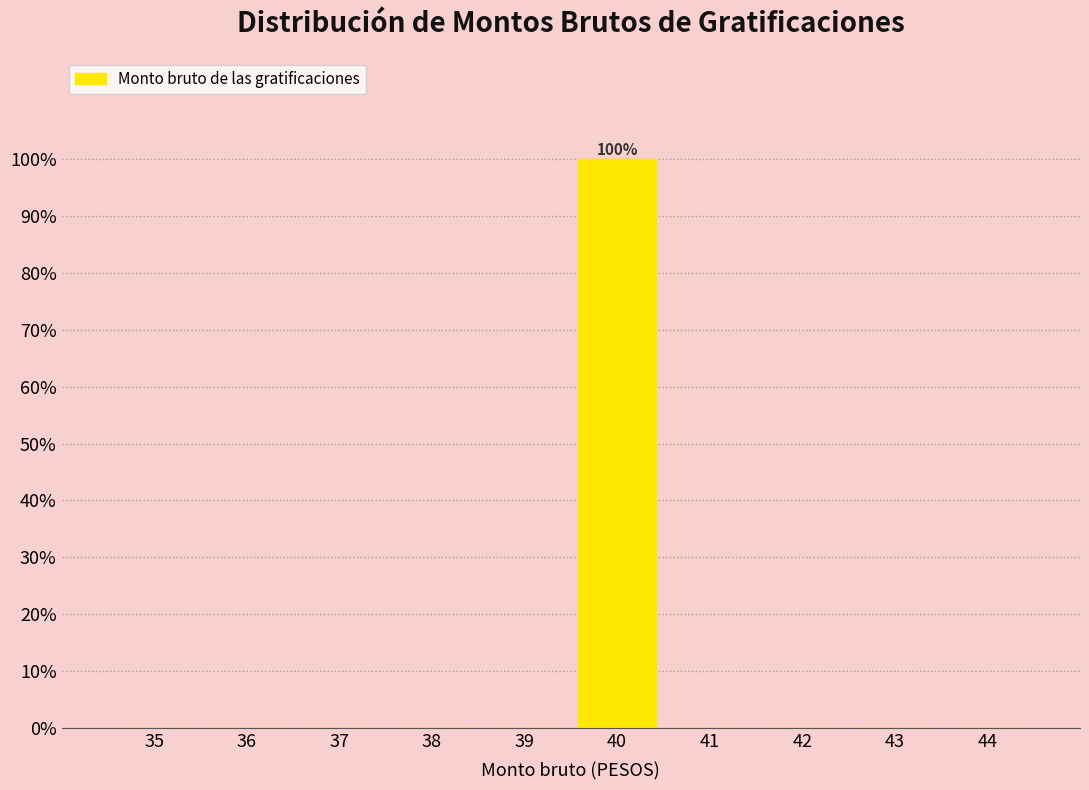

Reading left to right, extract all data points from this chart.

35=0	36=0	37=0	38=0	39=0	40=100	41=0	42=0	43=0	44=0